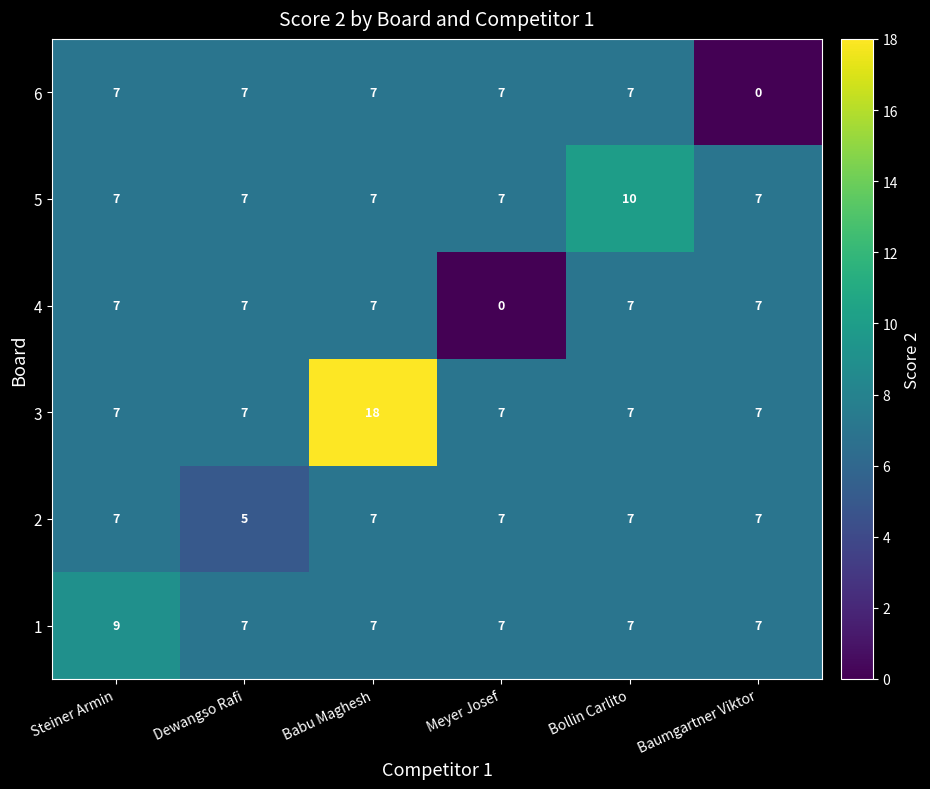

How many 6 values are between 7 and 8?

5